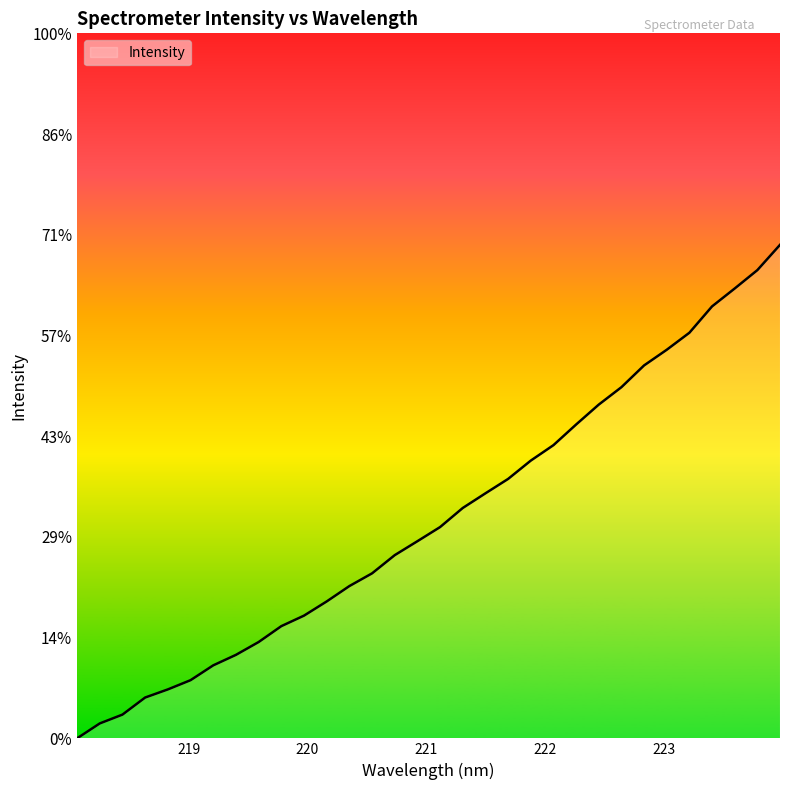

Which category has the lowest value across all series?

218.0596